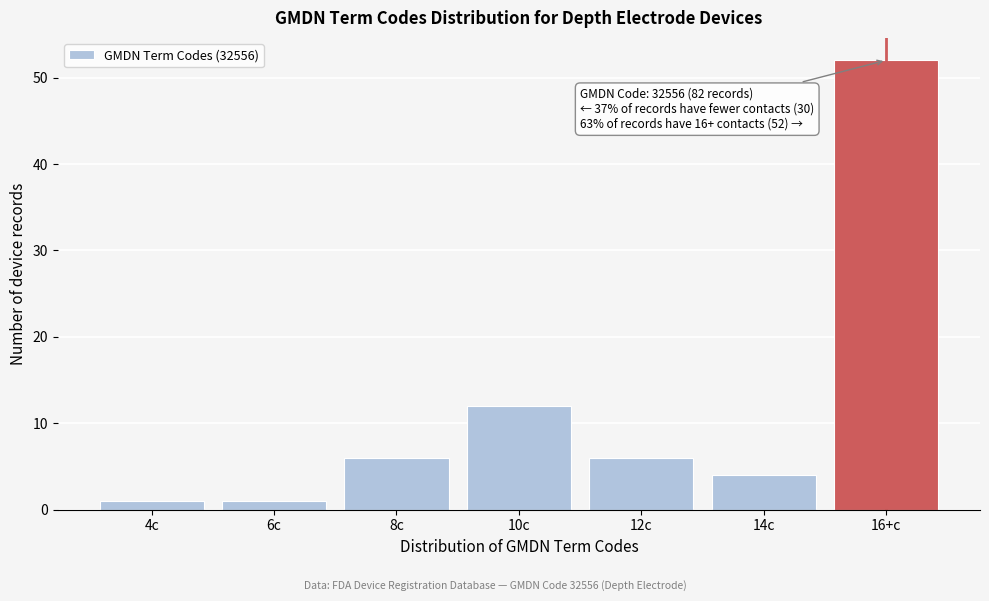

Reading left to right, what are all the values shown in this chart?

4c=1	6c=1	8c=6	10c=12	12c=6	14c=4	16+c=52